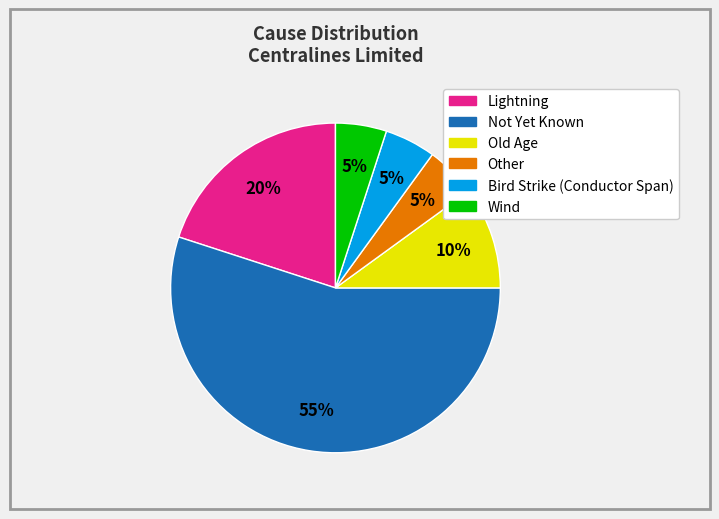

Is there a majority slice in this chart?

Yes